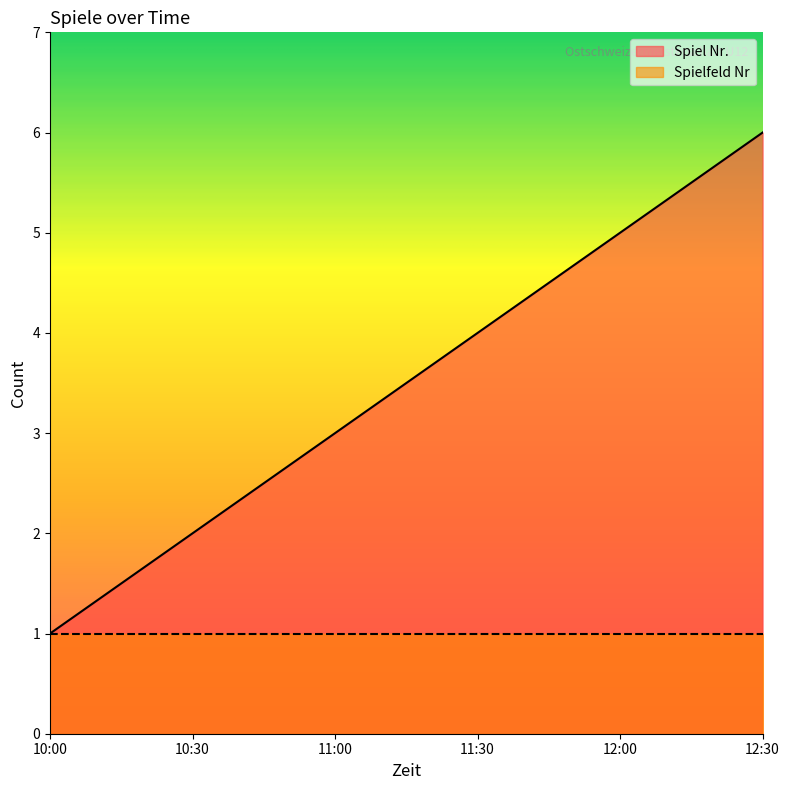

What is the label of the 4th point from the left?

11:30